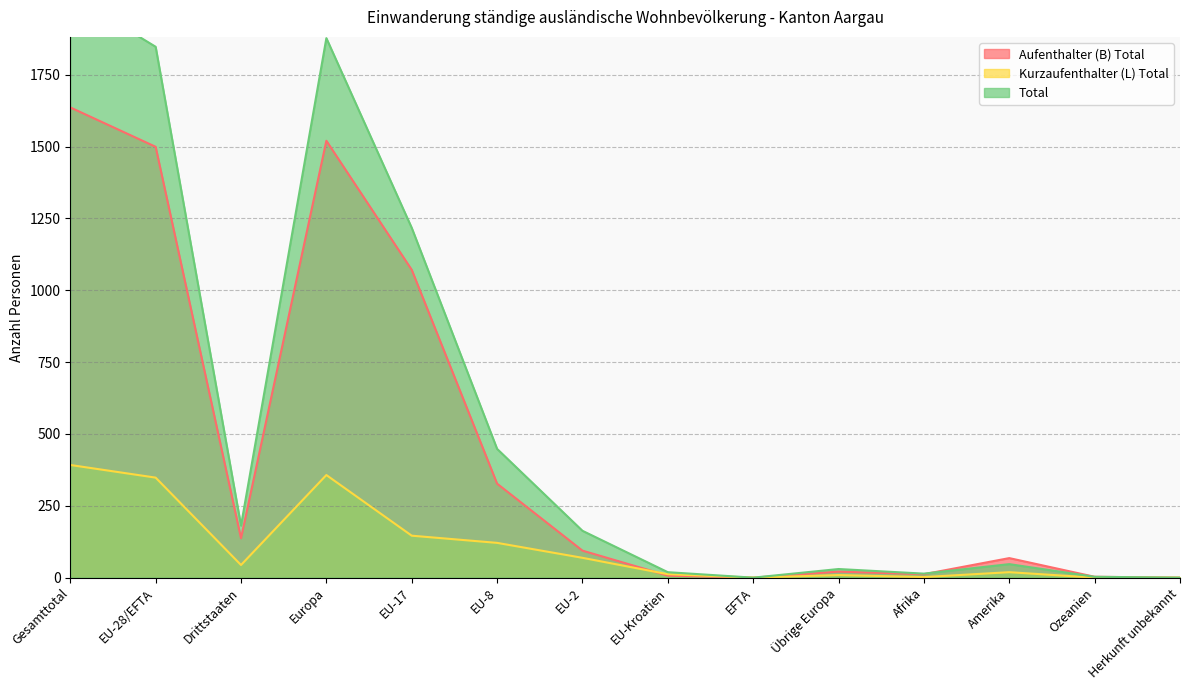

How many values in Aufenthalter (B) Total are above zero?

12